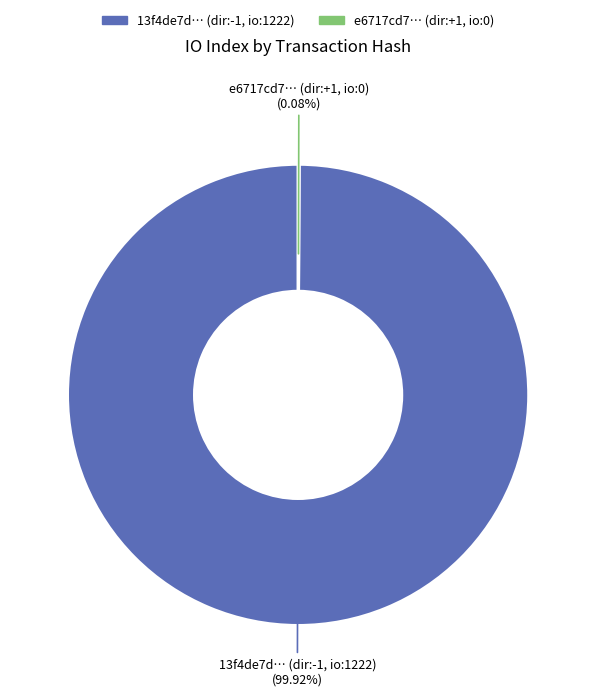

Does any single category account for the majority?

Yes